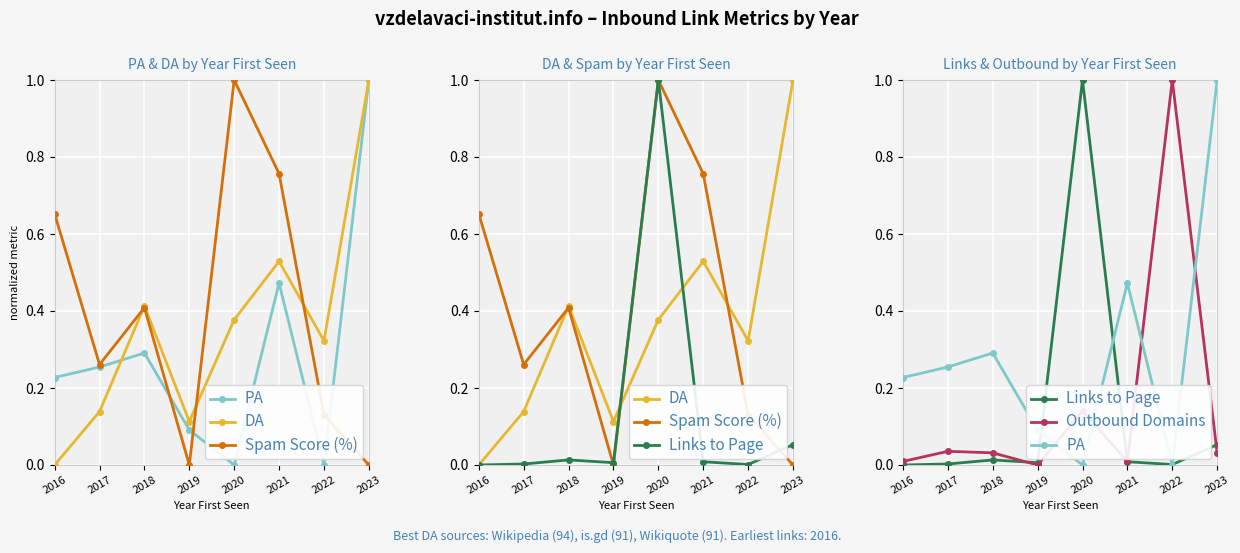

Rank the series at 2021 from highest to lowest value.

Spam Score (%), DA, PA, Outbound Domains, Links to Page